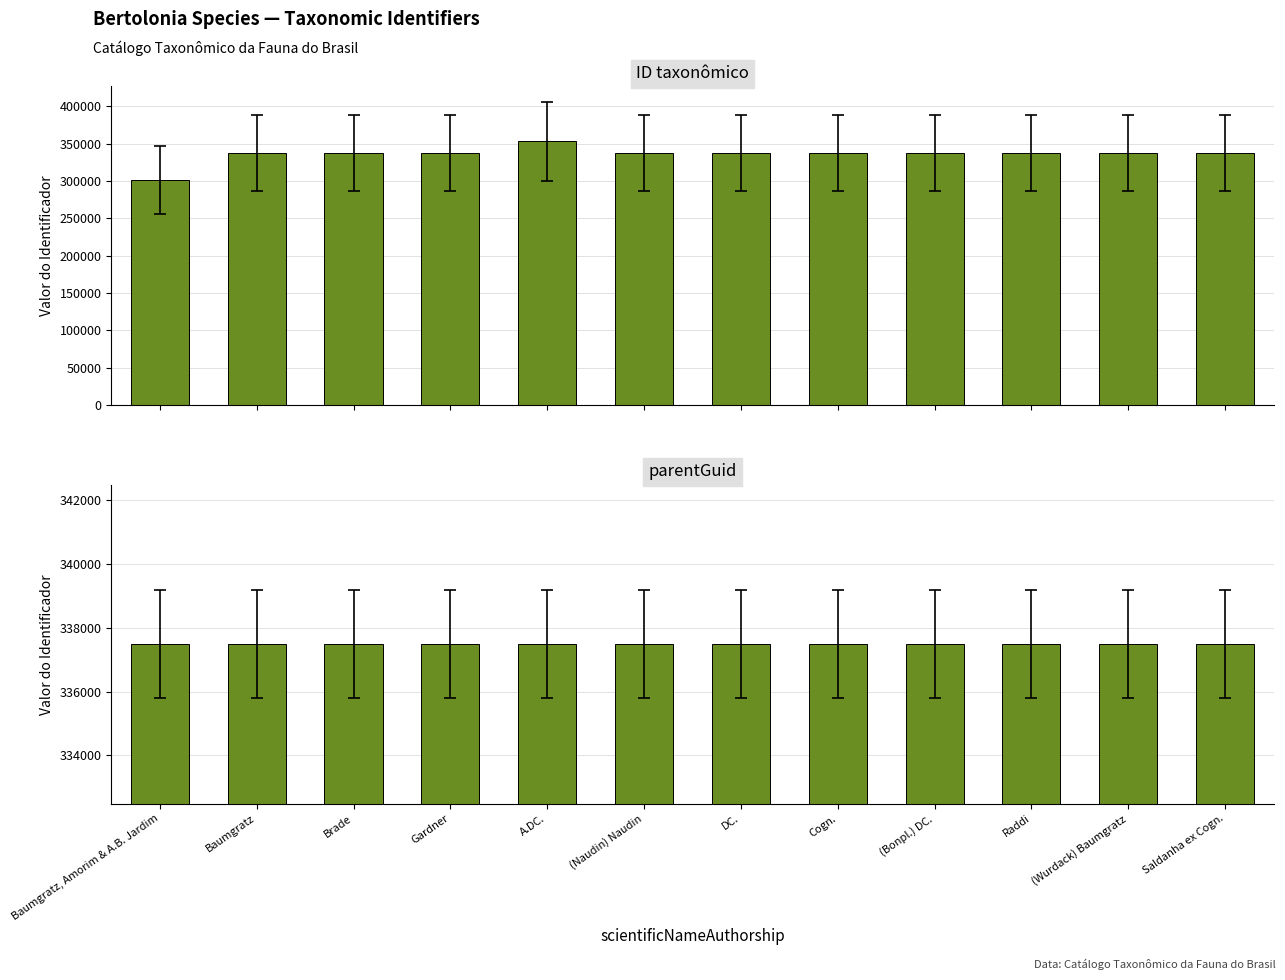

How many bars are there in each group?

2